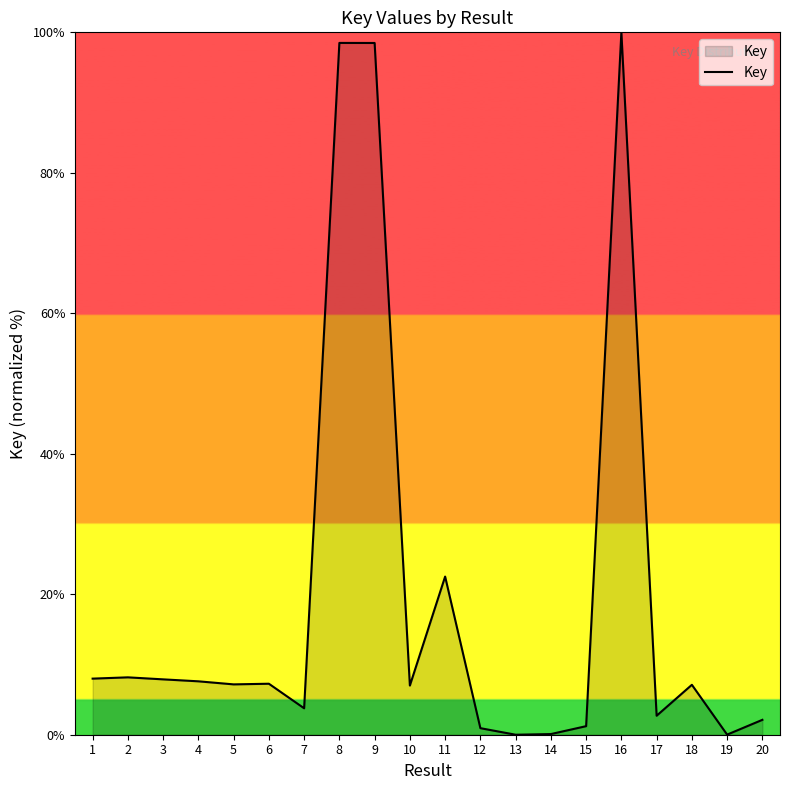

At which label does the data first exceed 7?

1